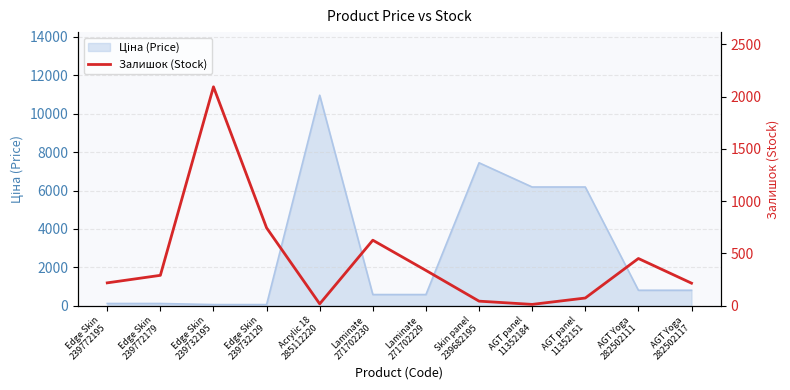

What is the value of the 2nd point from the left?

290